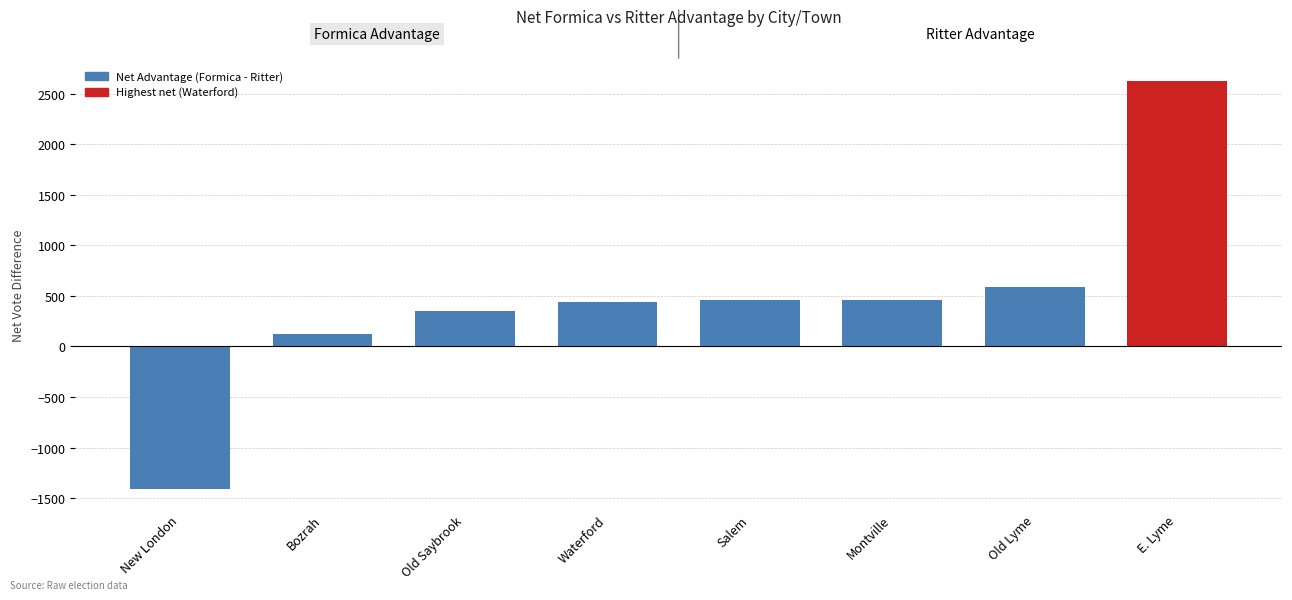

How many values are below 459?

4